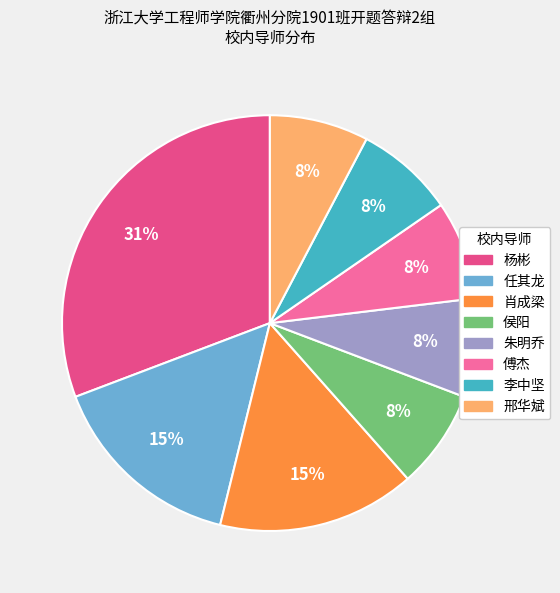

What is the change in value from 任其龙 to 邢华斌?

-1